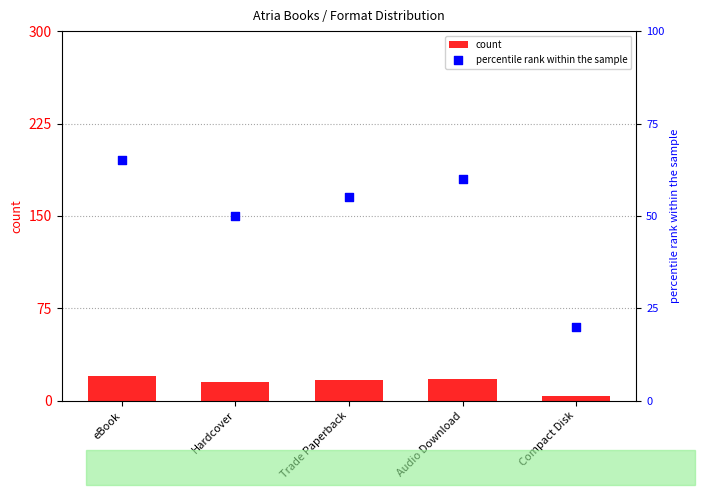

What is the total value across all series at Audio Download?

78